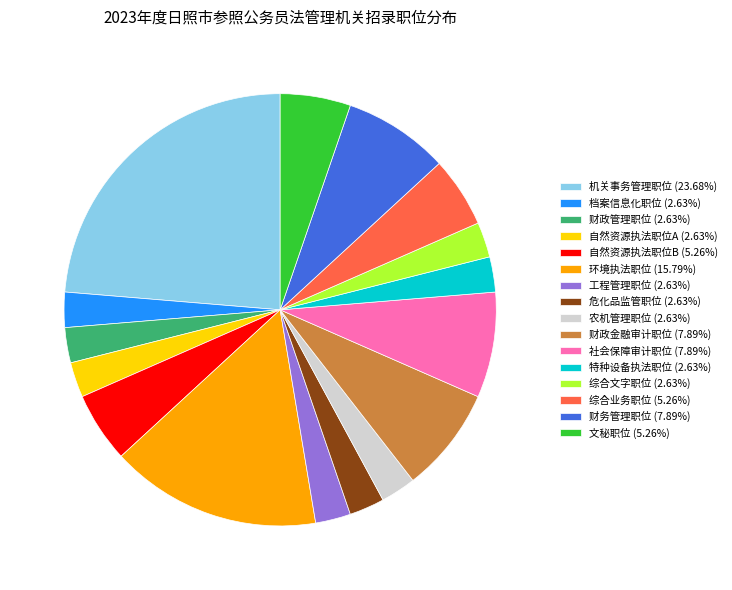

Do 财务管理职位 (7.89%) and 档案信息化职位 (2.63%) together represent more than half of the pie?

No